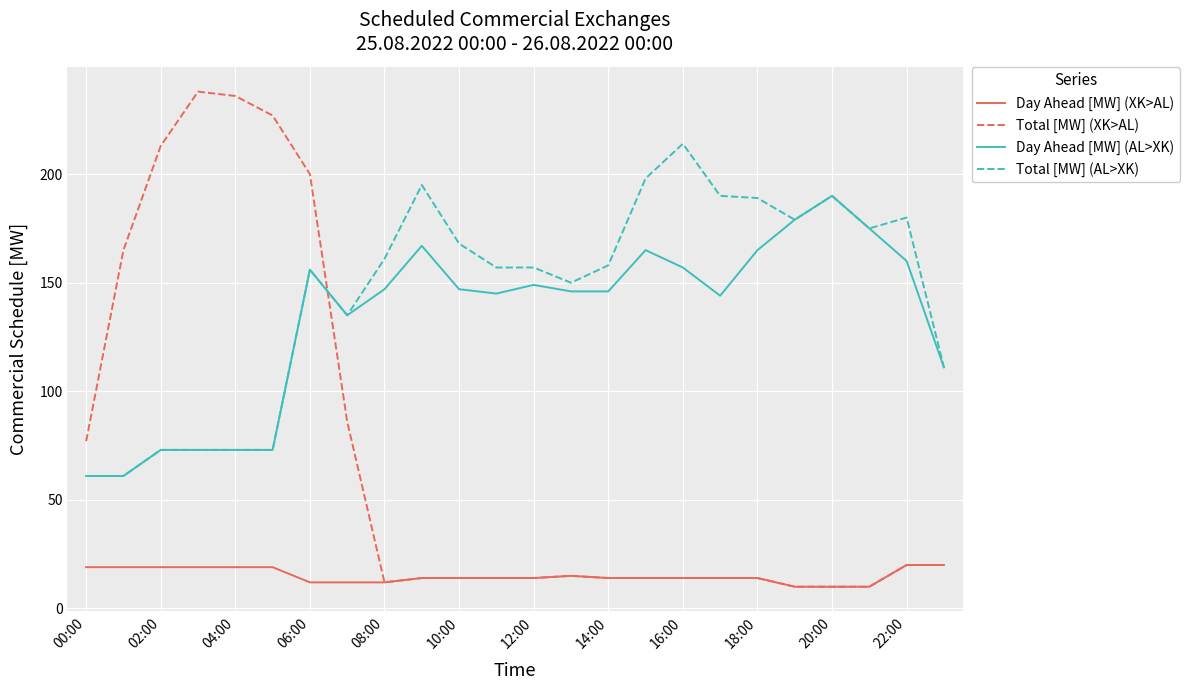

Which series has the largest total across all categories?

Total [MW] (AL>XK)